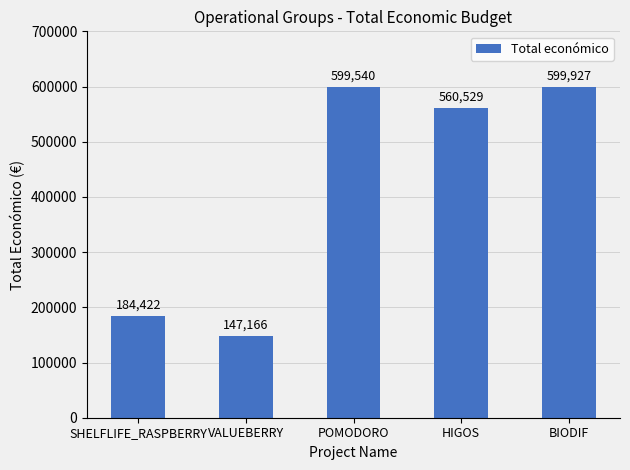

What is the average value?

418317